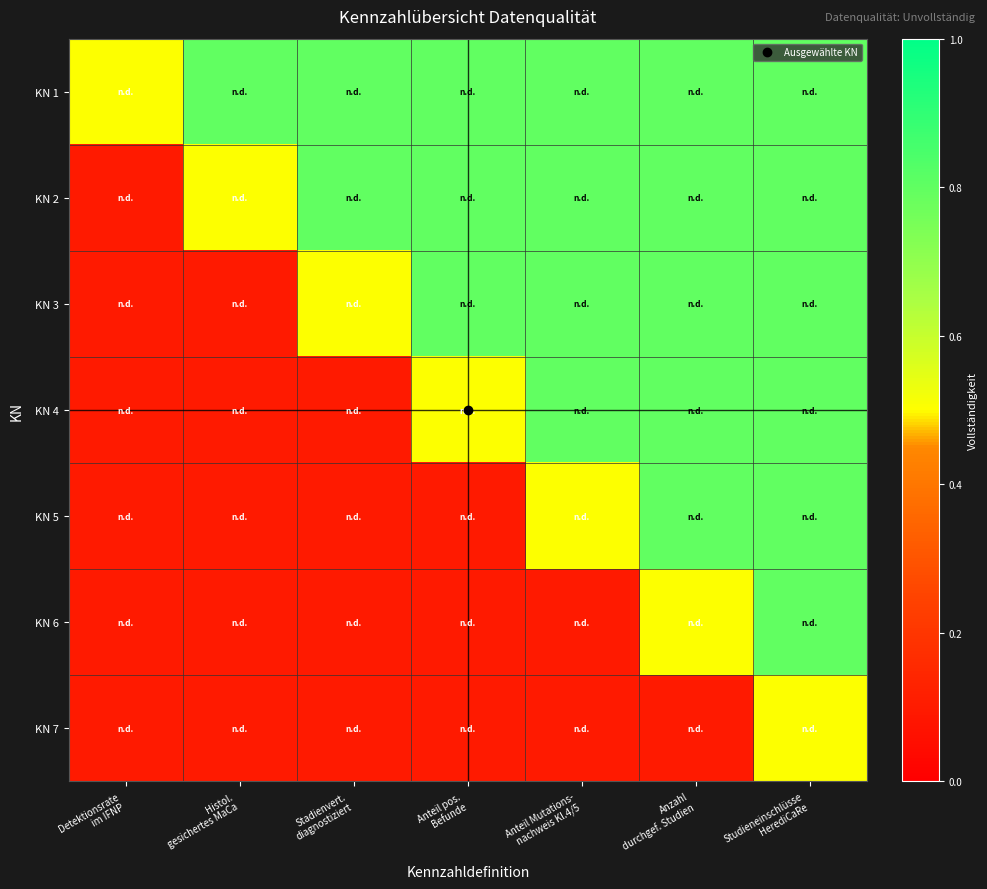

Which has a higher value, Histol.
gesichertes MaCa or Anteil pos.
Befunde?

Histol.
gesichertes MaCa